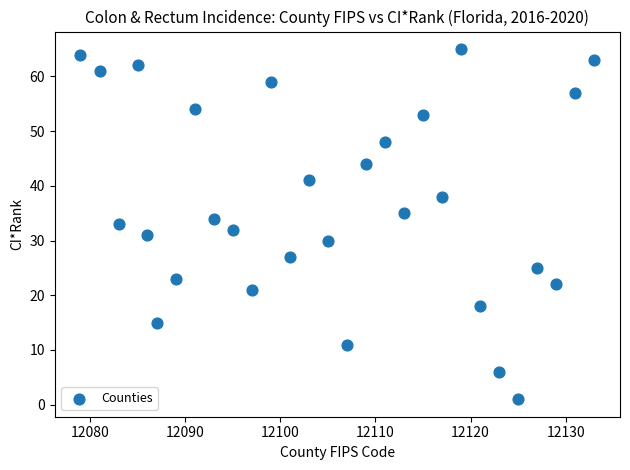

What is the range of Y values (max minus min)?

64